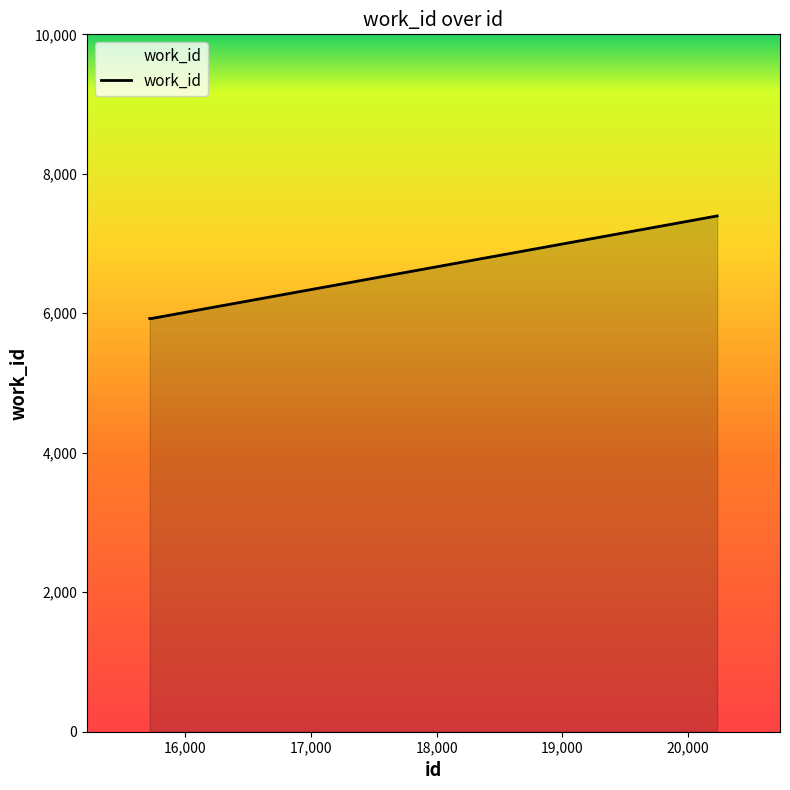

What is the sum of all values?

19246